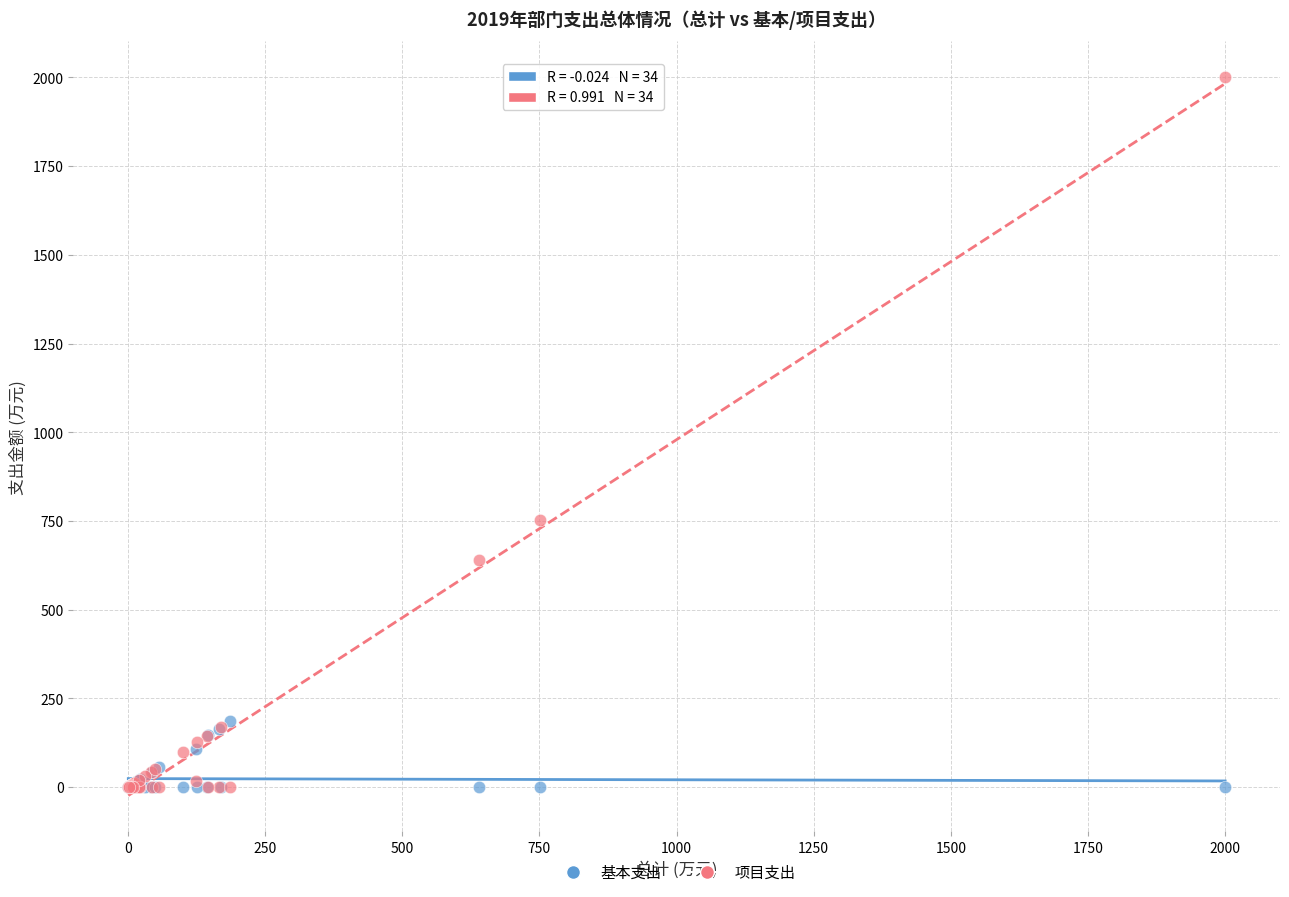

Which series reaches the maximum Y coordinate?

项目支出